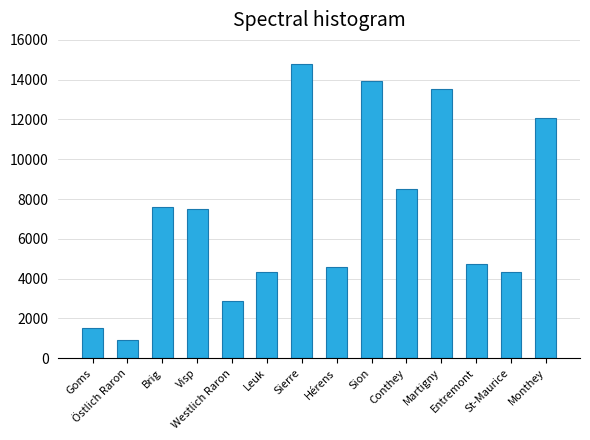

The value at Brig is 2512. True or false?

False